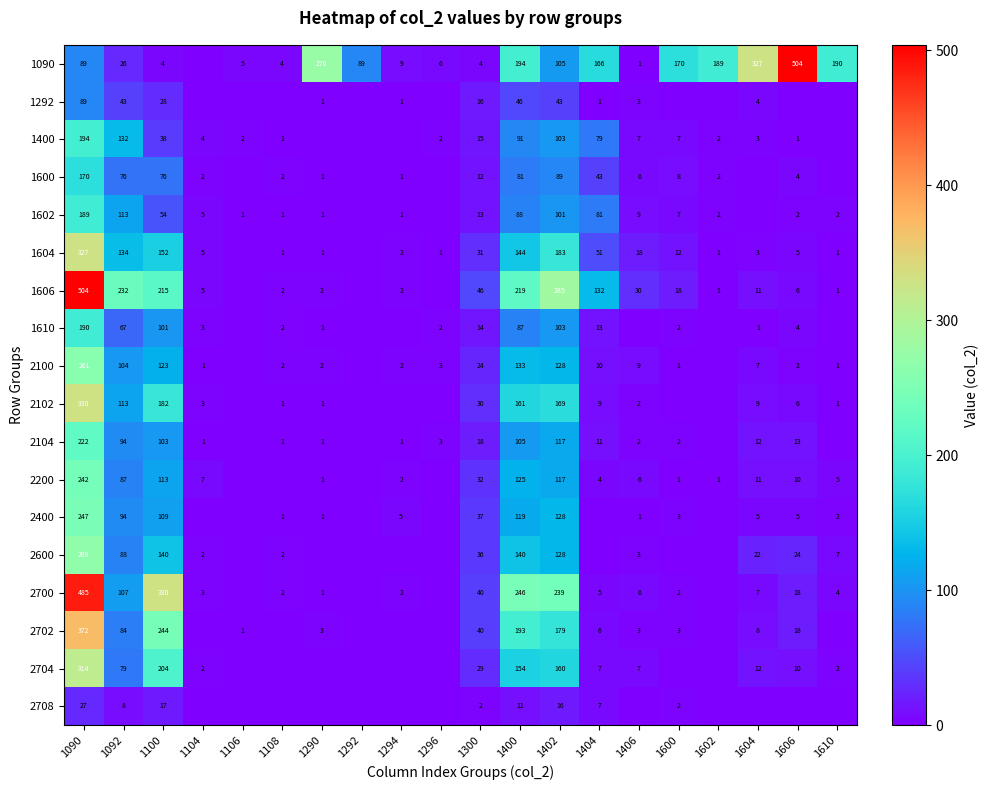

What is the difference between the 2400 values at 1406 and 1604?

4